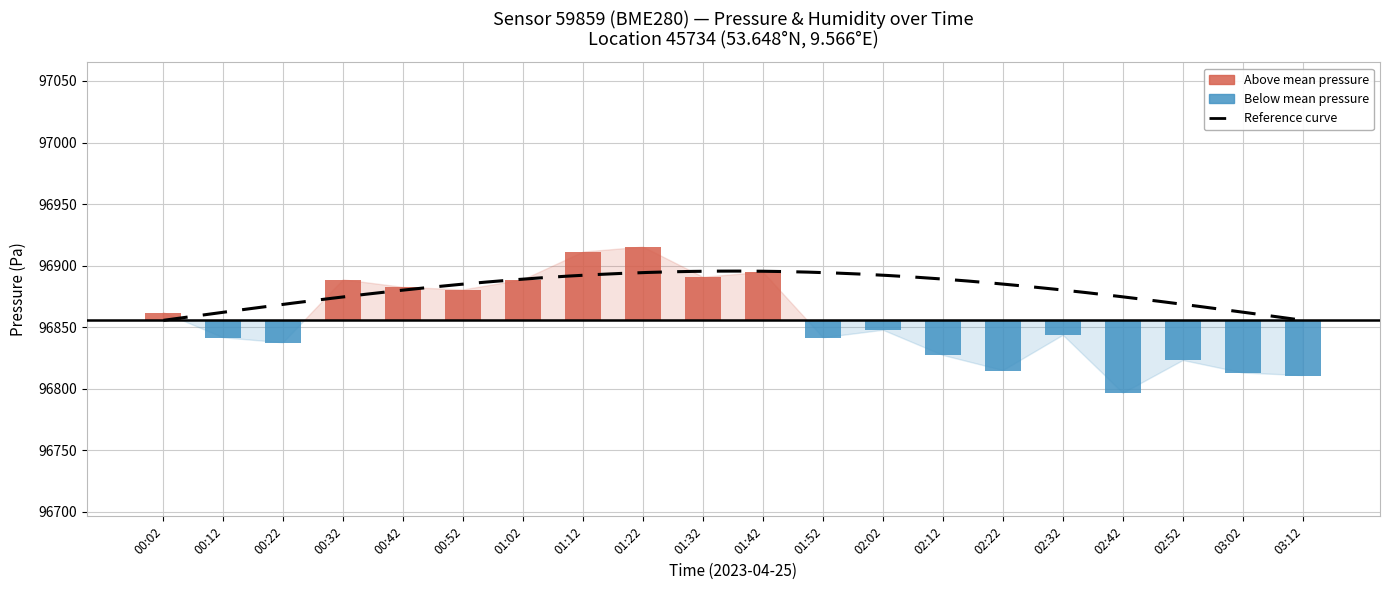

What is the label of the 8th bar from the left?

01:12